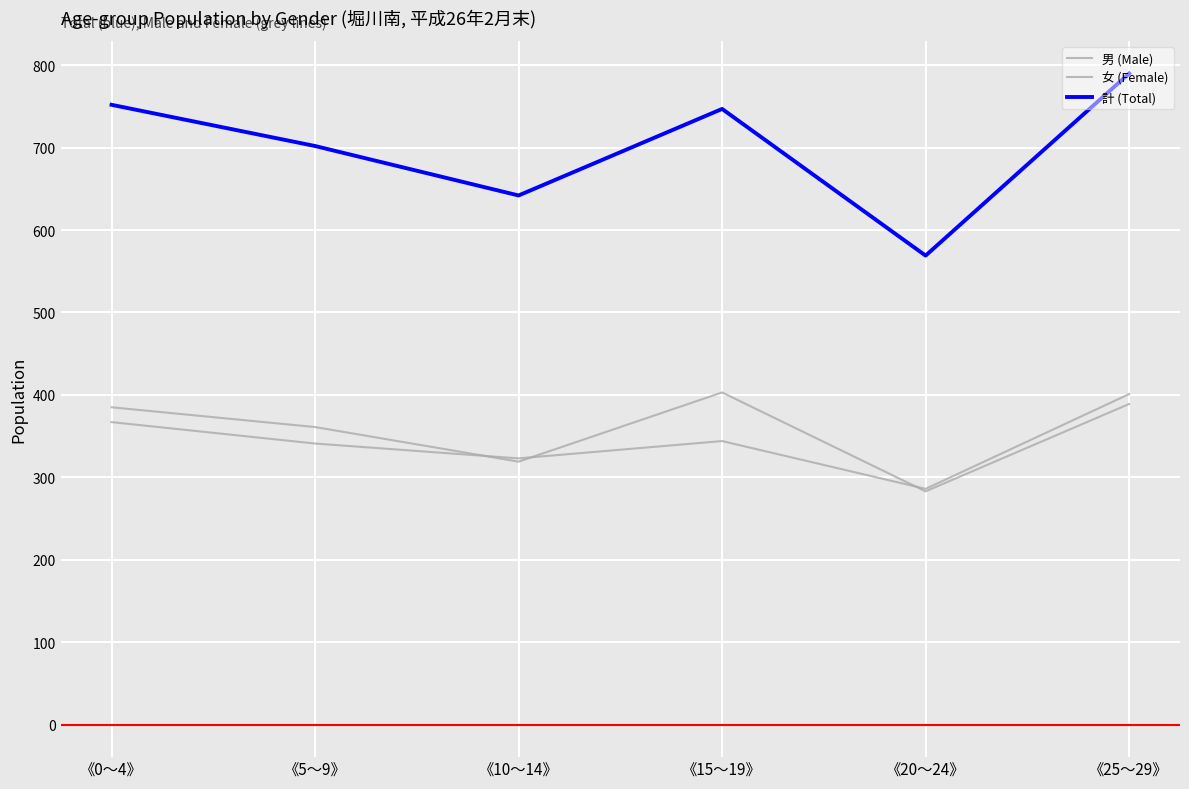

What is the label of the 6th point from the left?

《25～29》